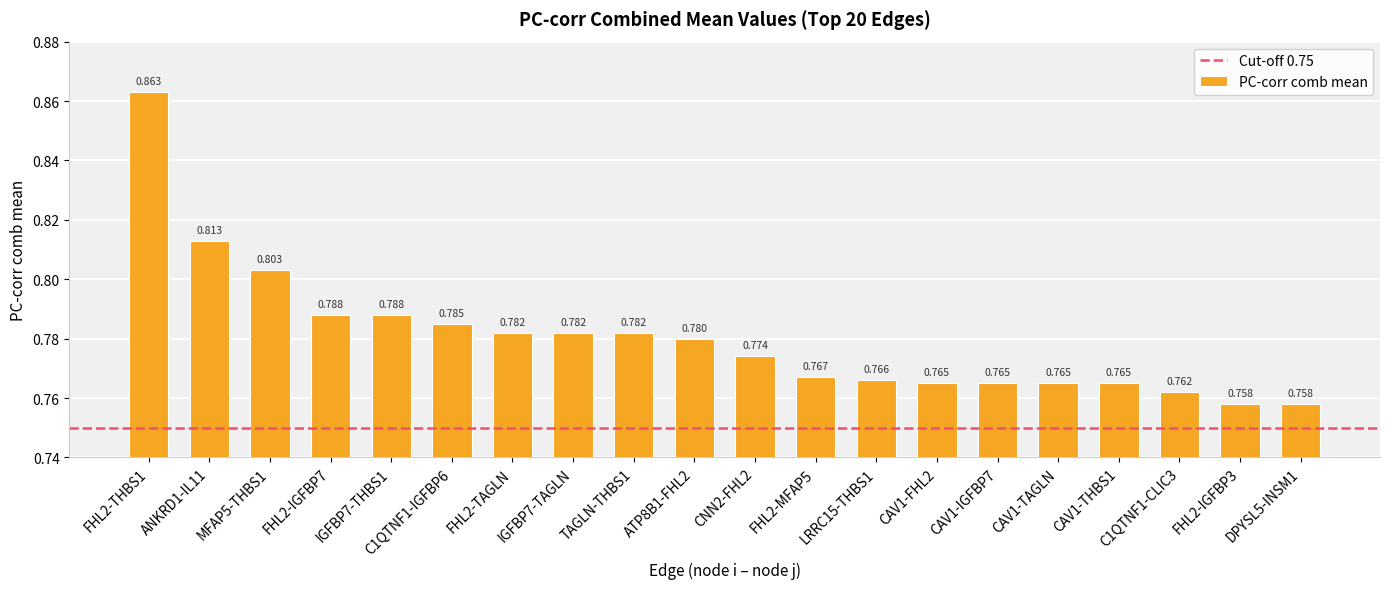

List the labels in order of value, largest first.

FHL2-THBS1, ANKRD1-IL11, MFAP5-THBS1, FHL2-IGFBP7, IGFBP7-THBS1, C1QTNF1-IGFBP6, FHL2-TAGLN, IGFBP7-TAGLN, TAGLN-THBS1, ATP8B1-FHL2, CNN2-FHL2, FHL2-MFAP5, LRRC15-THBS1, CAV1-FHL2, CAV1-IGFBP7, CAV1-TAGLN, CAV1-THBS1, C1QTNF1-CLIC3, FHL2-IGFBP3, DPYSL5-INSM1